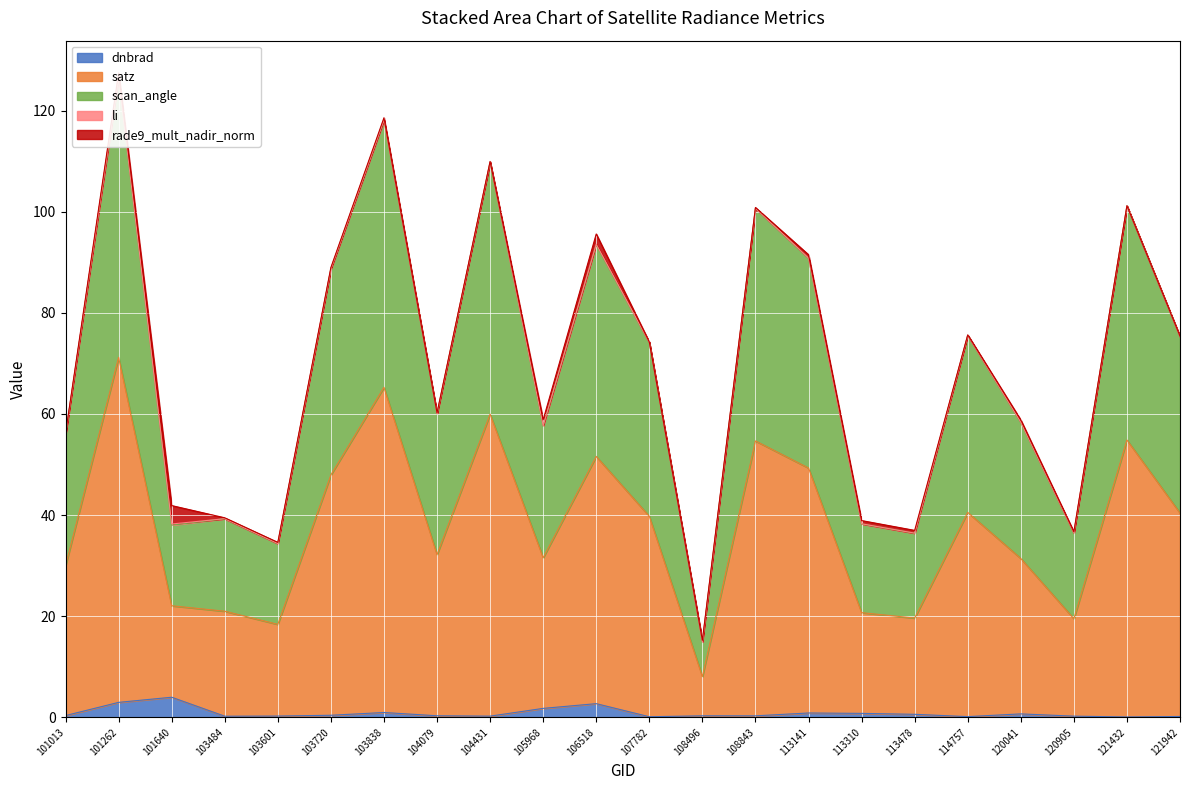

What is the maximum value for dnbrad?

4.0